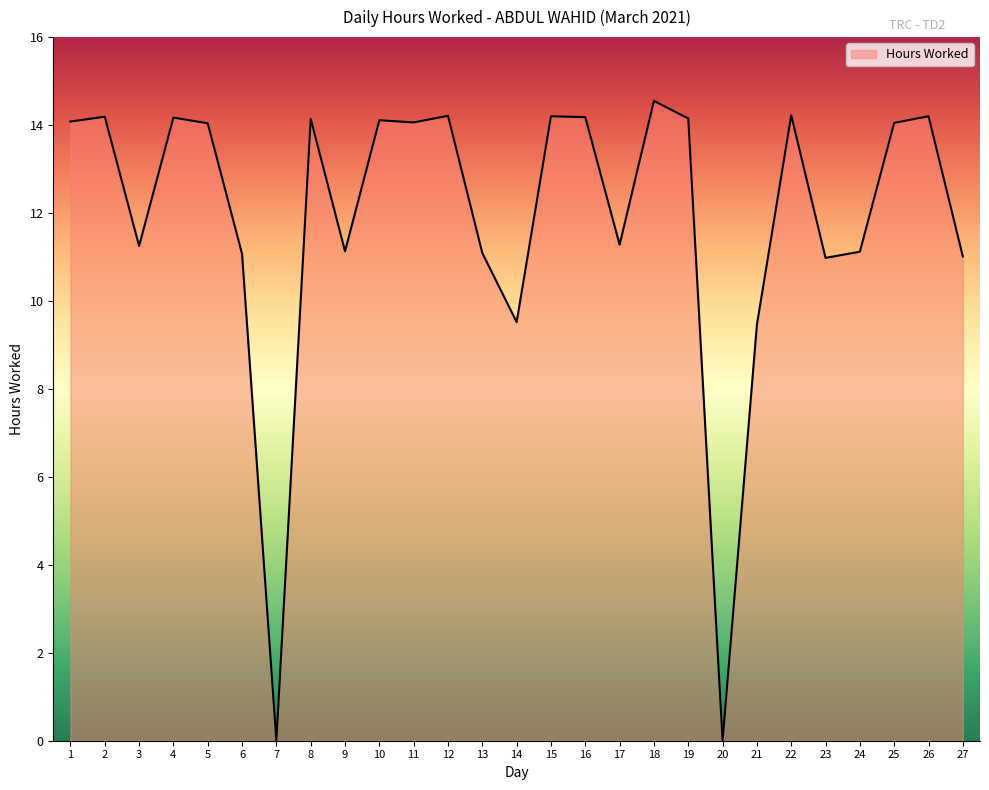

What is the difference between the values at 11 and 18?

0.5